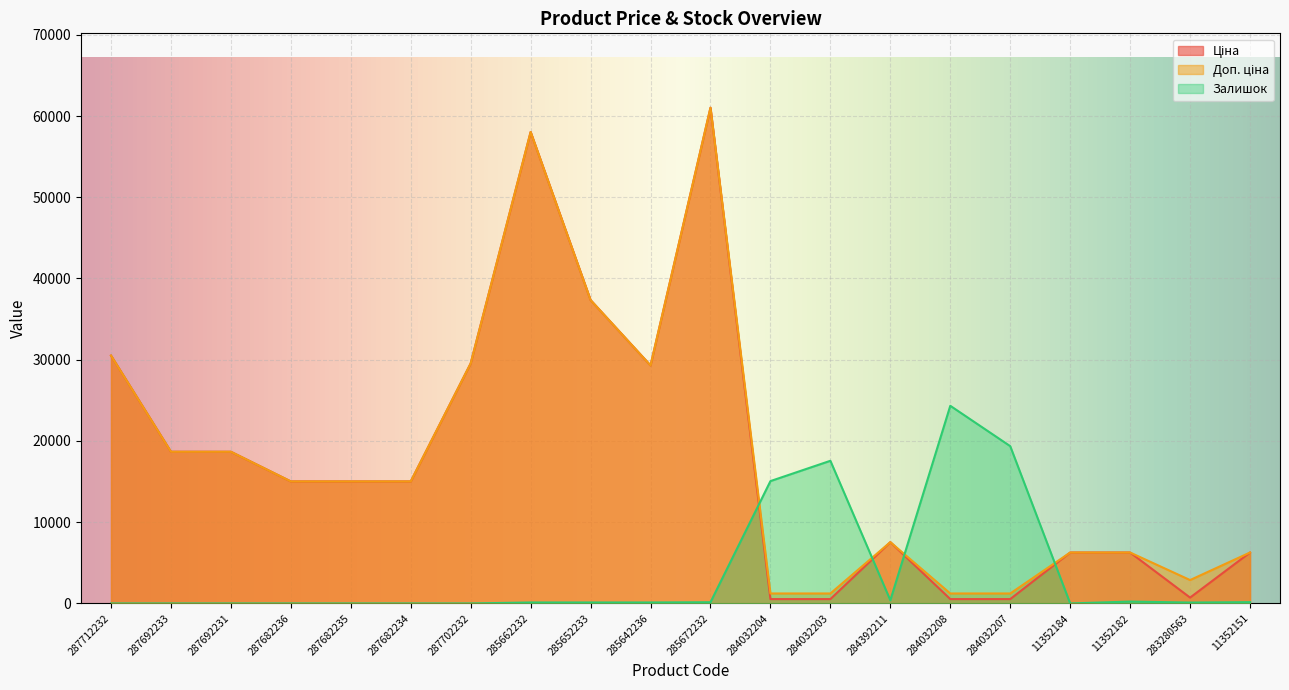

Is the value of Ціна at 287692231 greater than the value of Доп. ціна at 287692231?

No